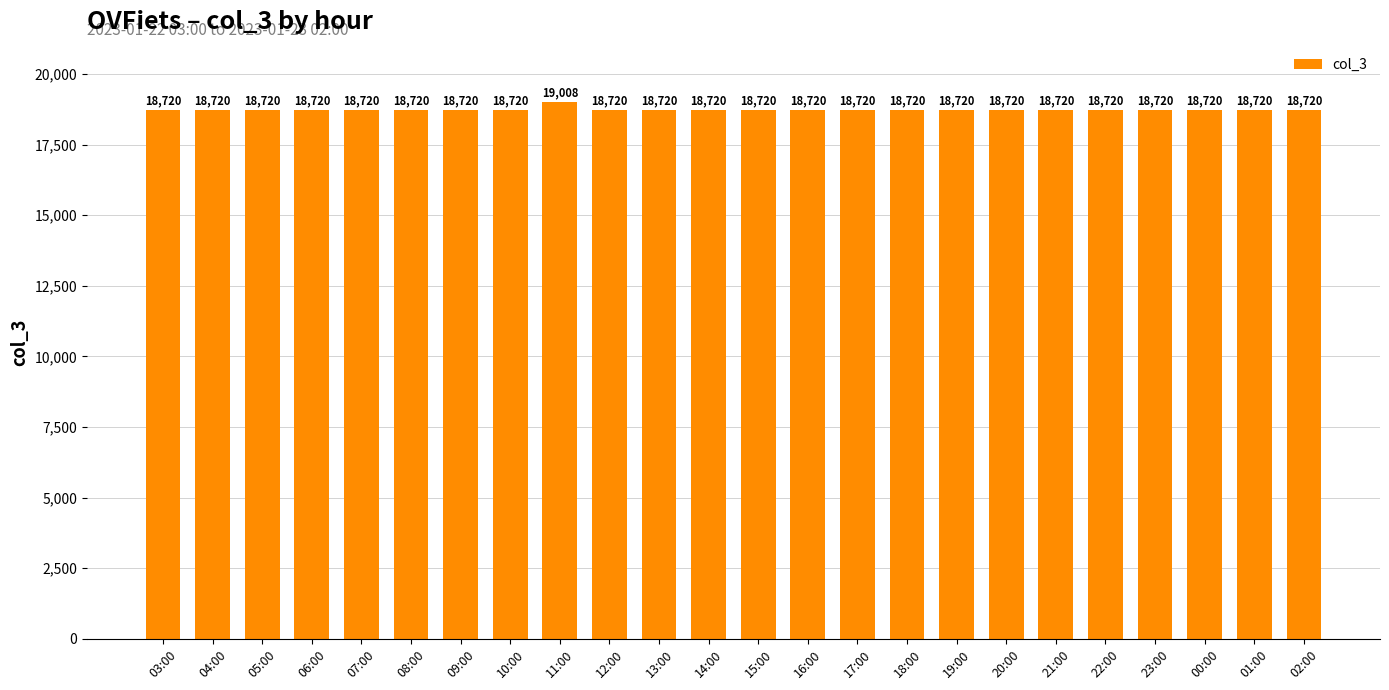

What is the sum of the values at 01:00 and 13:00?

37440